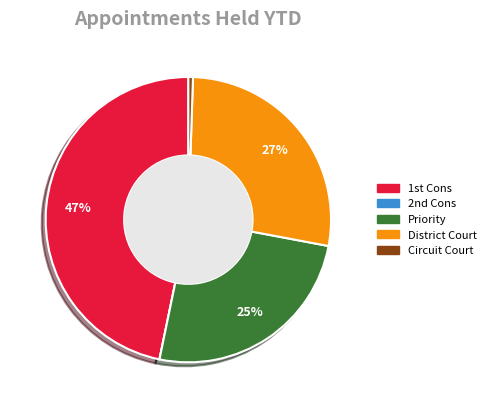

Is Priority the majority of the pie?

No